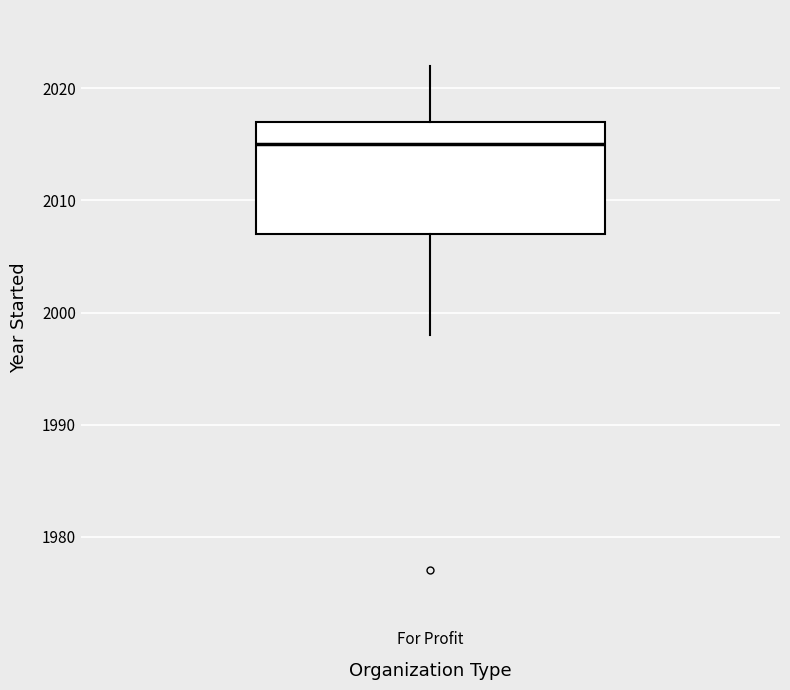

Where is the upper edge of the box for For Profit on the y-axis? The values are not printed on the chart, so give them approximately, as read against the axis.

2017